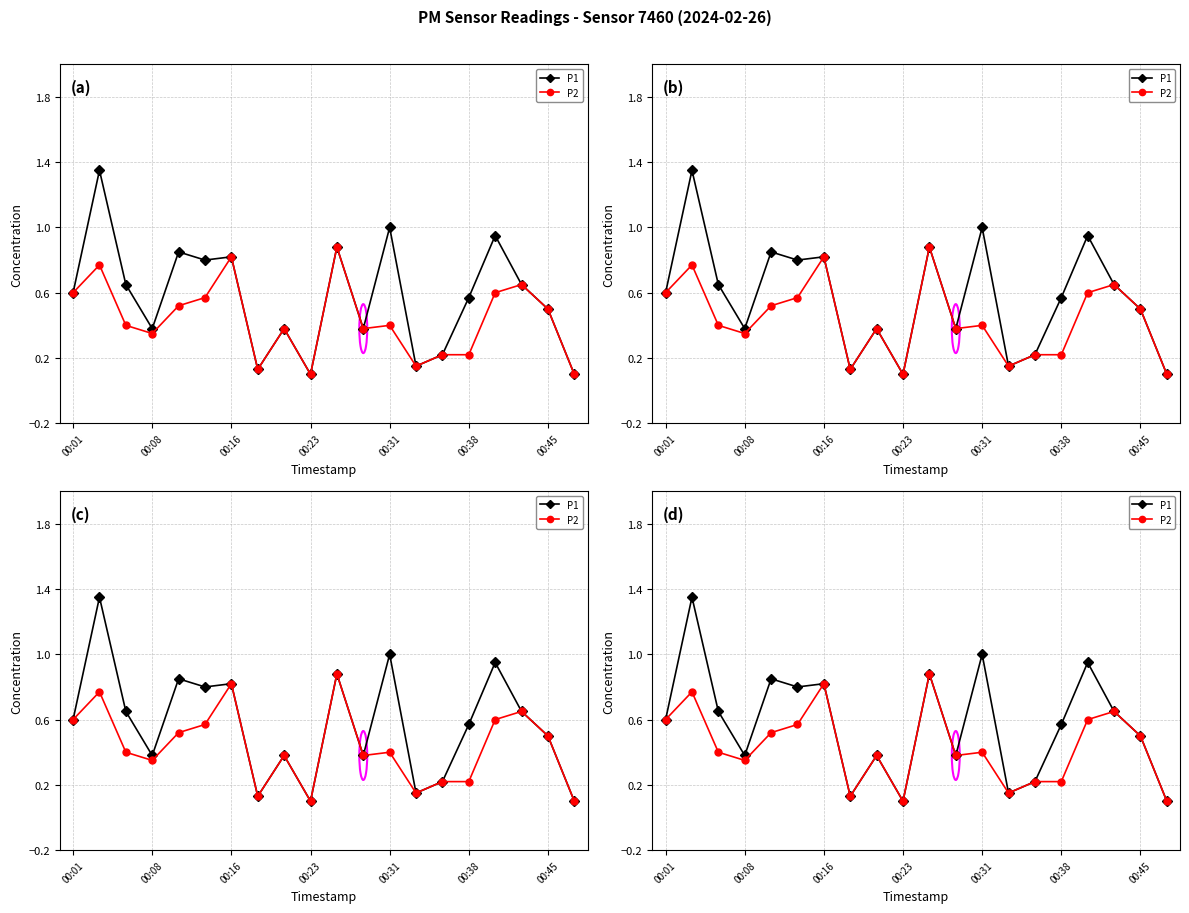

Which series has the largest total across all categories?

P1